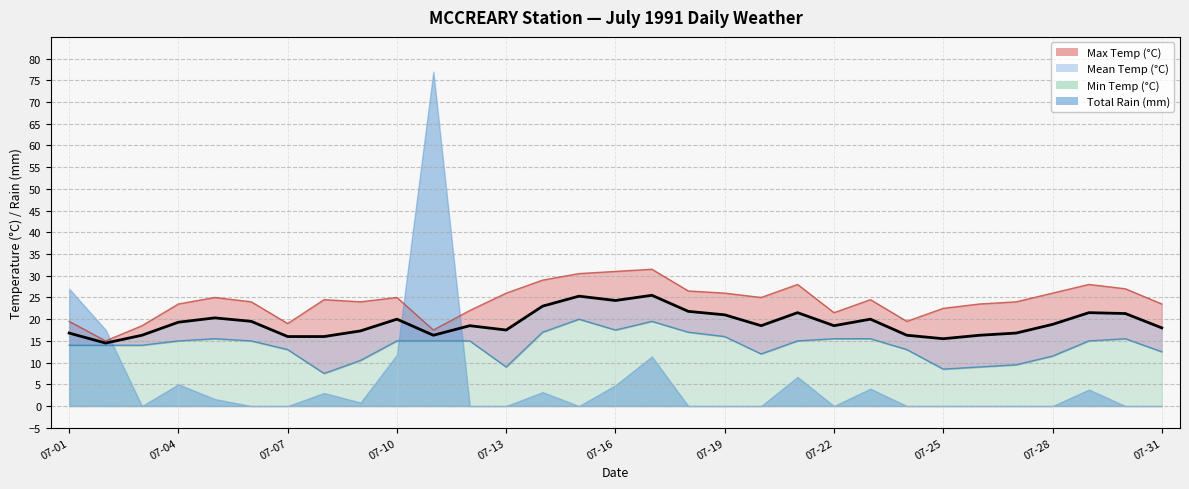

How many values in the Mean Temp (°C) series are below 18?

12